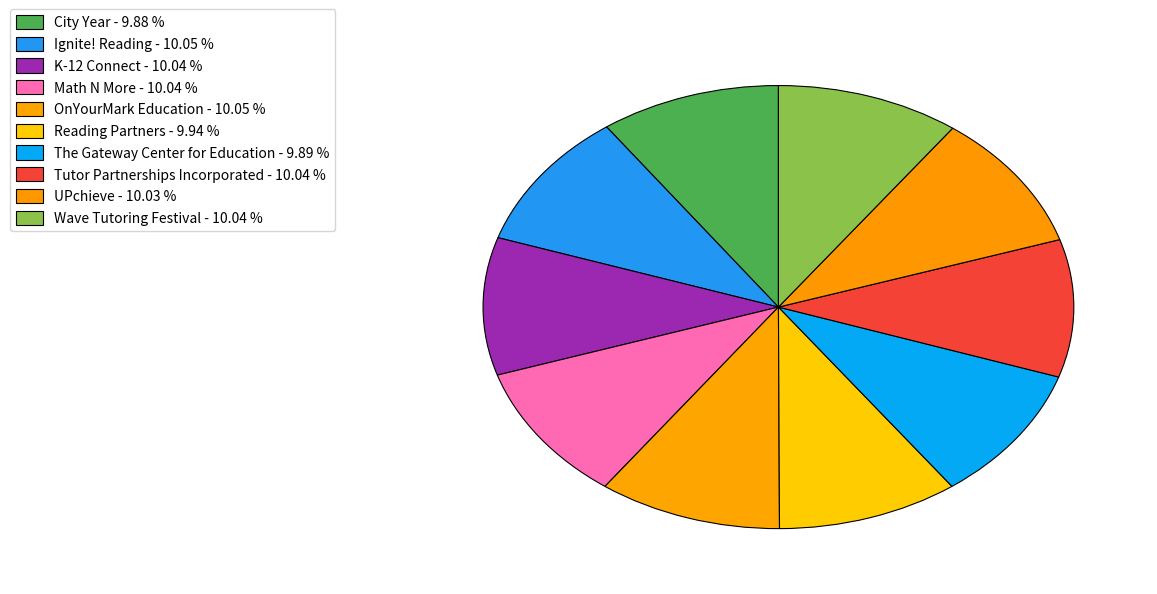

How many segments does this pie chart have?

10